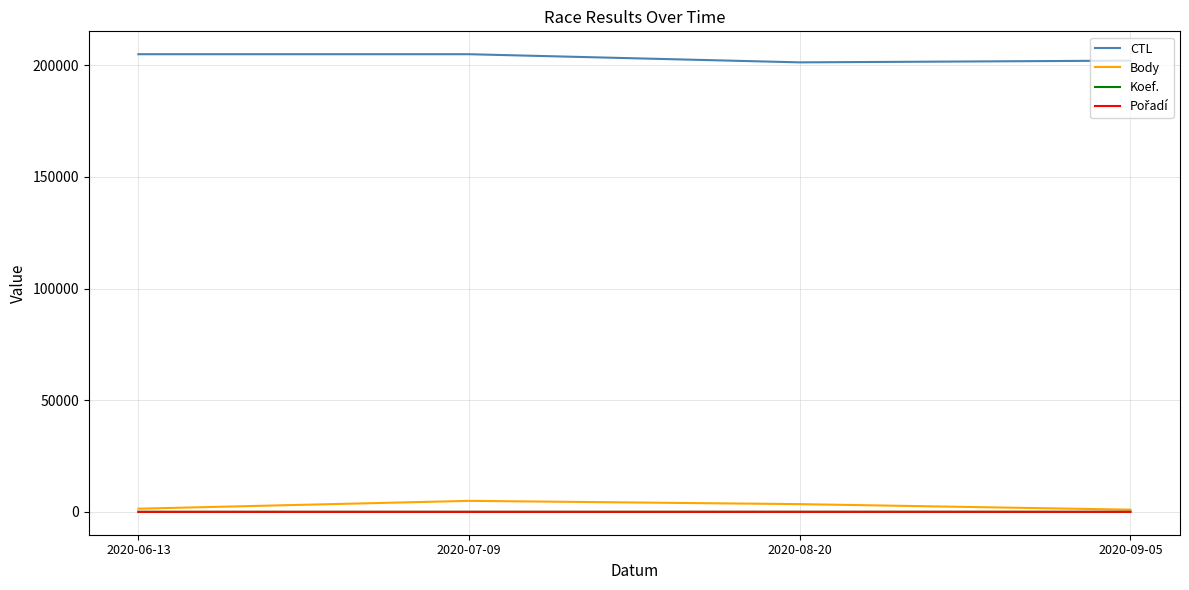

True or false: CTL and Body cross at least once.

False